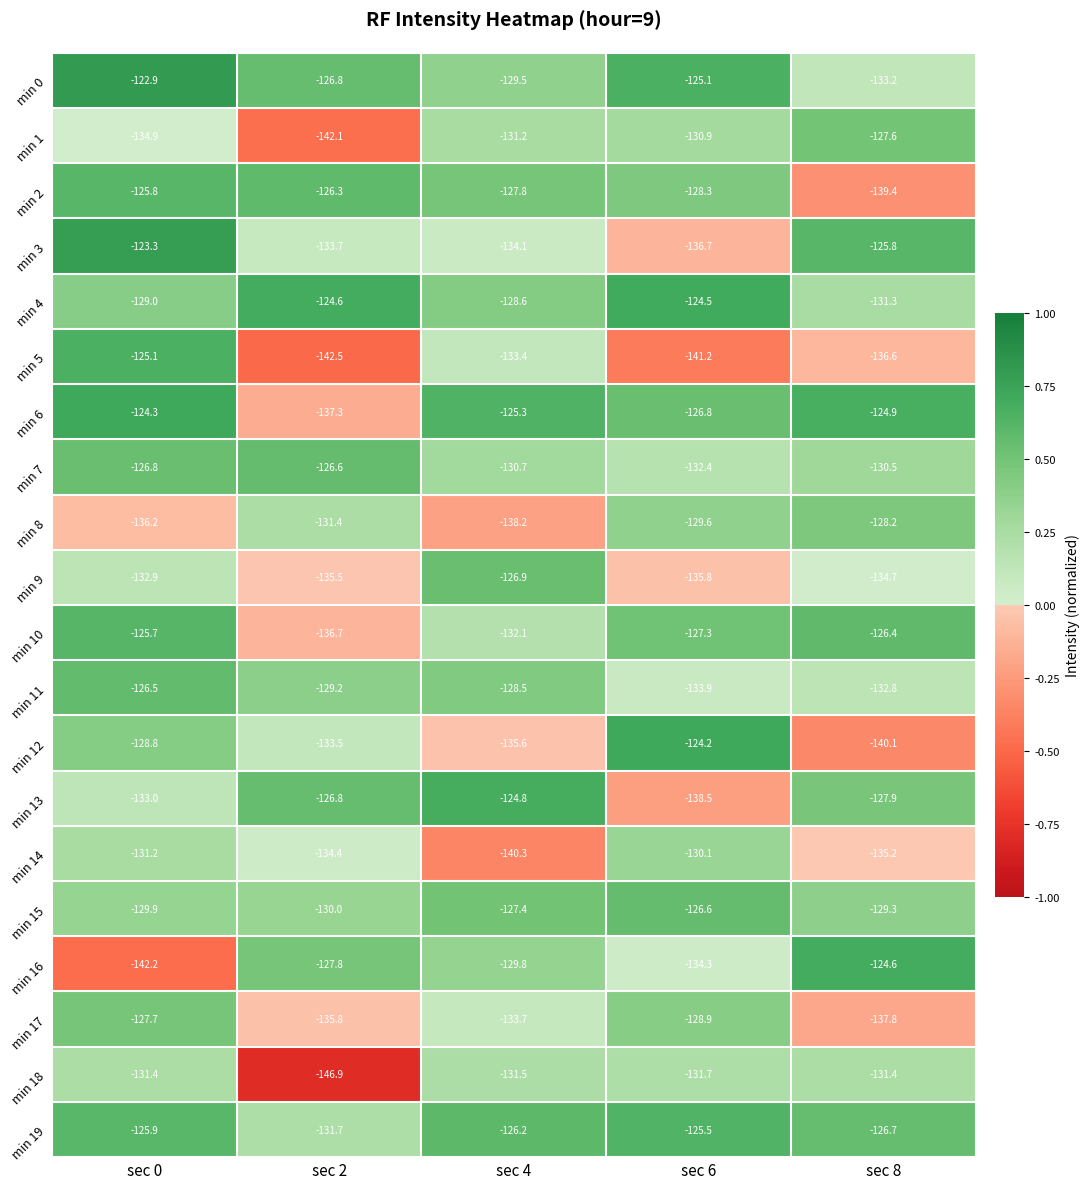

Rank the series at sec 8 from lowest to highest value.

min 12, min 2, min 17, min 5, min 14, min 9, min 0, min 11, min 18, min 4, min 7, min 15, min 8, min 13, min 1, min 19, min 10, min 3, min 6, min 16